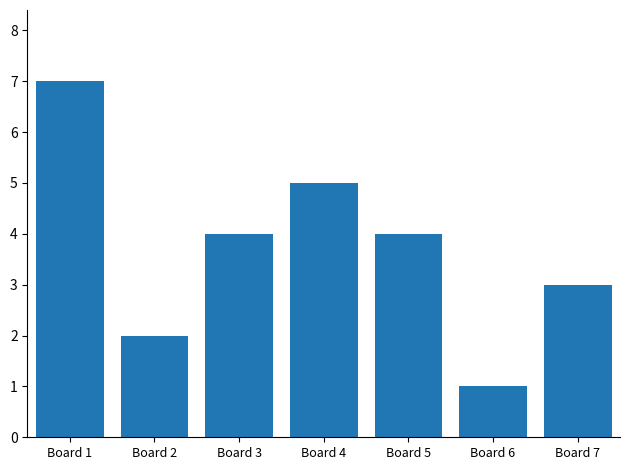

What is the average value?

4